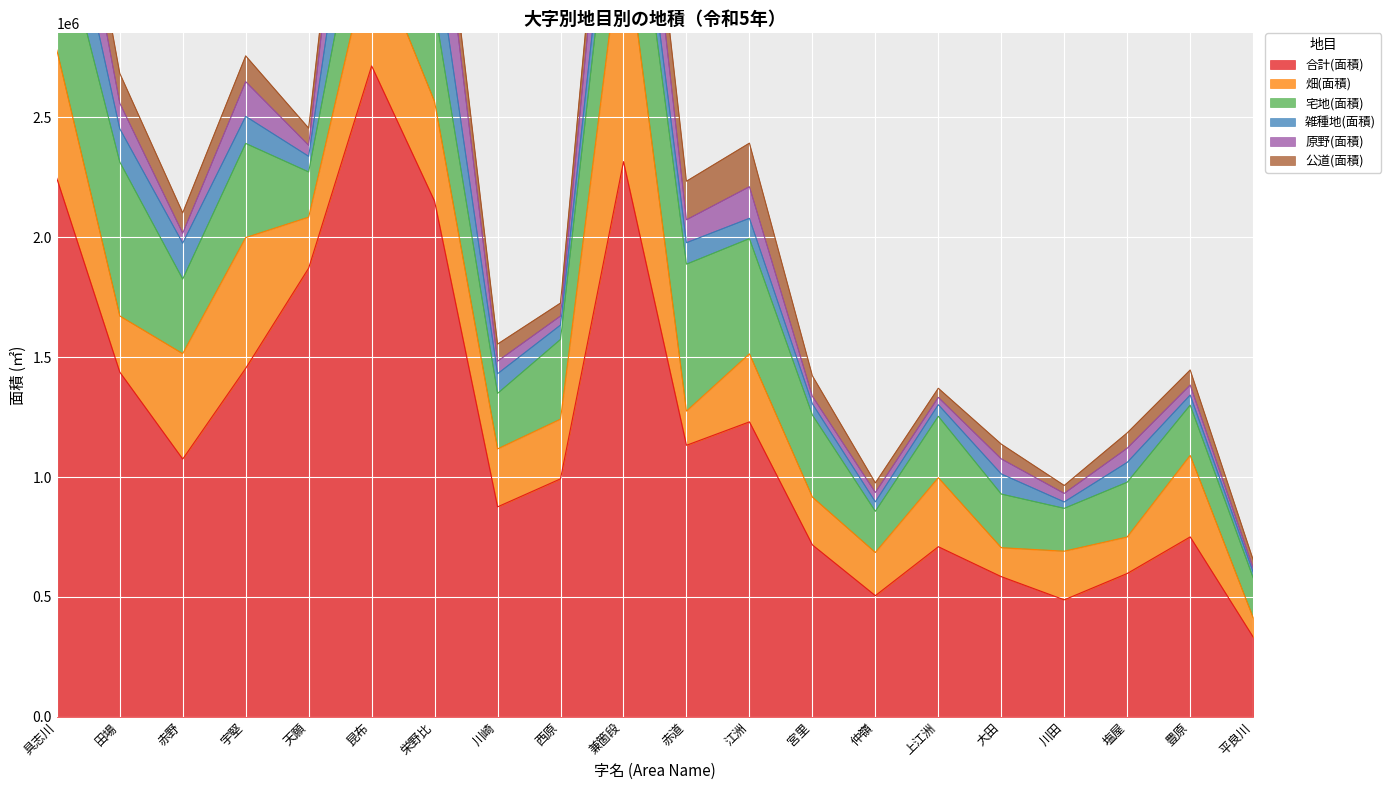

At which label does 合計(面積) reach its minimum?

平良川